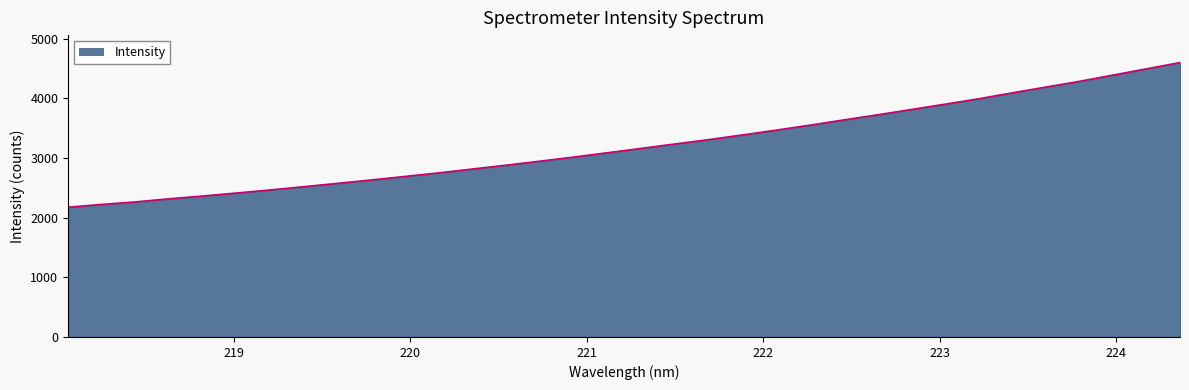

What is the minimum value shown in the chart?

2175.4